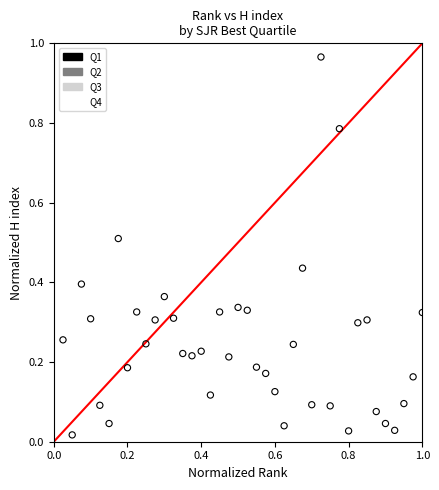

Which series has the widest spread of Y values?

Q1